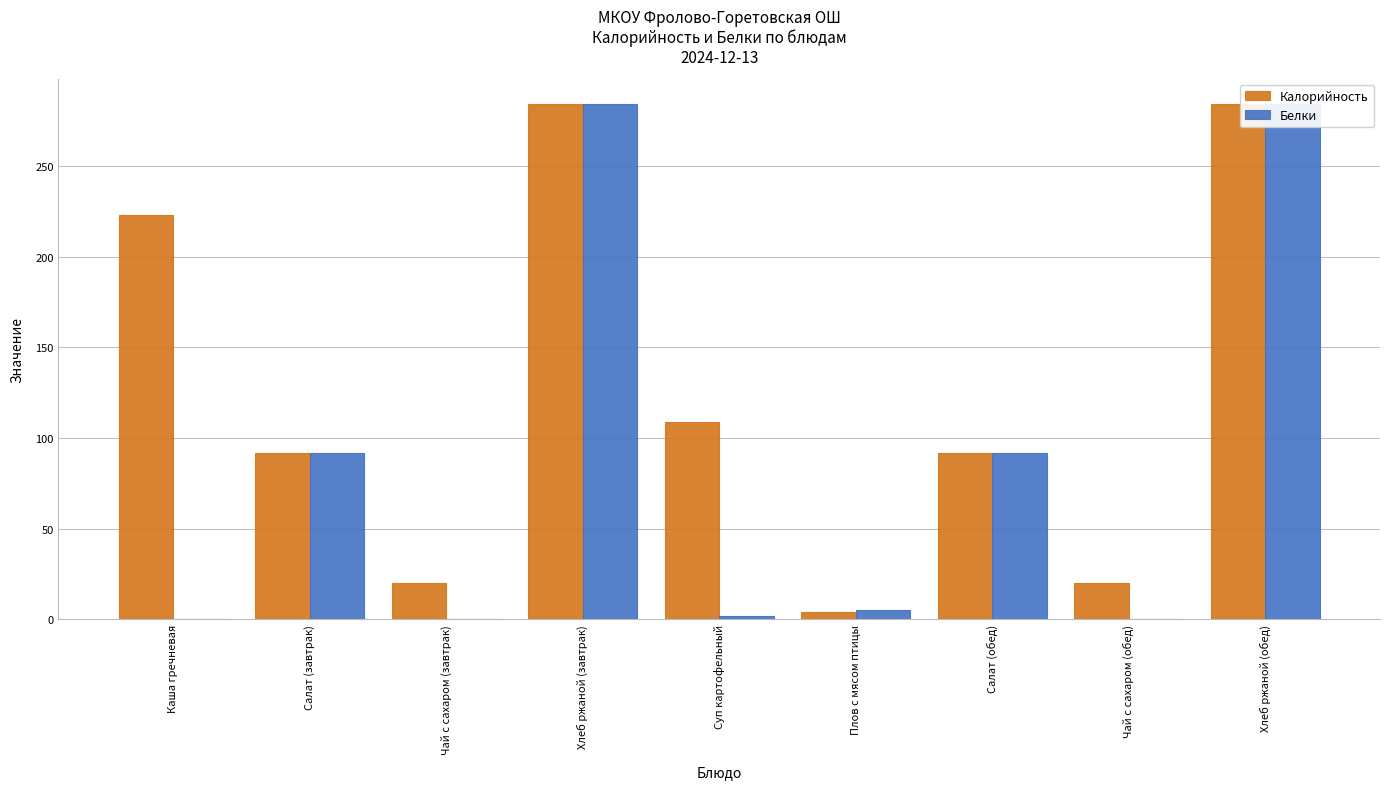

At which category is the sum across all series the highest?

Хлеб ржаной (завтрак)